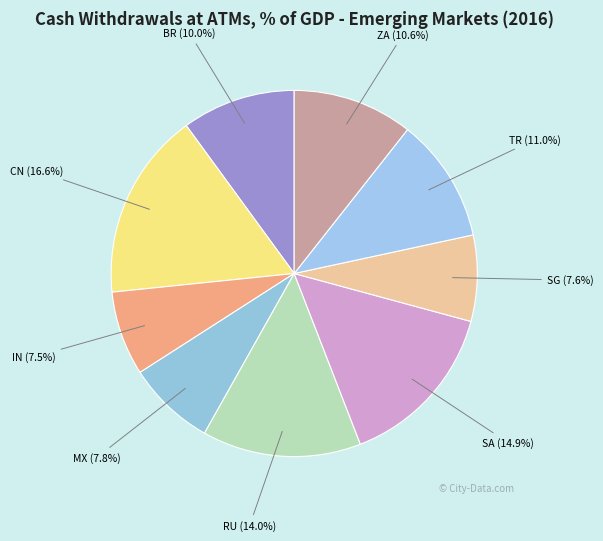

Does any single category account for the majority?

No